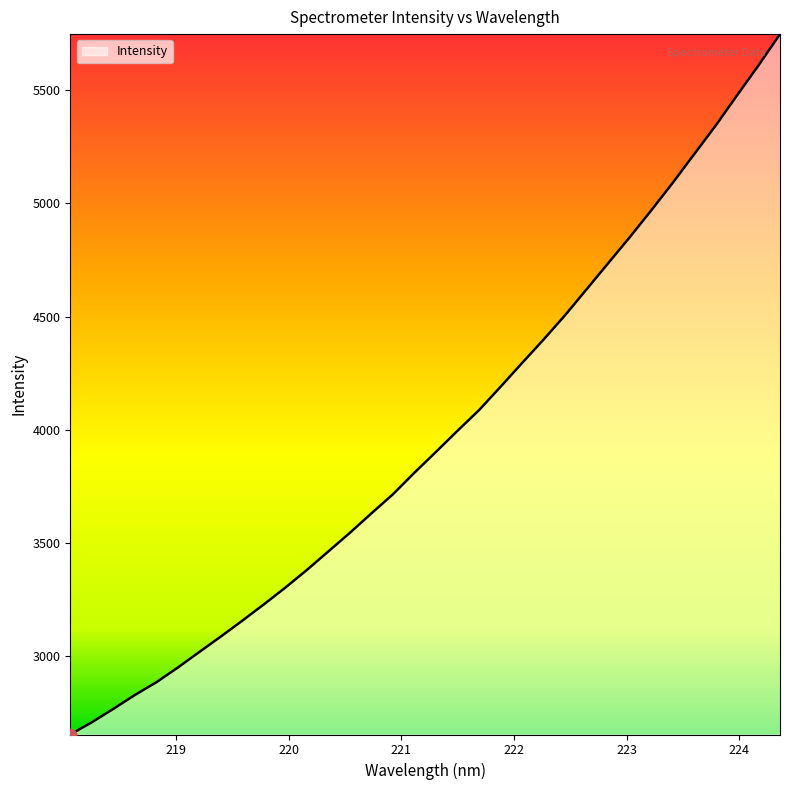

What is the difference between the maximum and minimum values?

3097.4